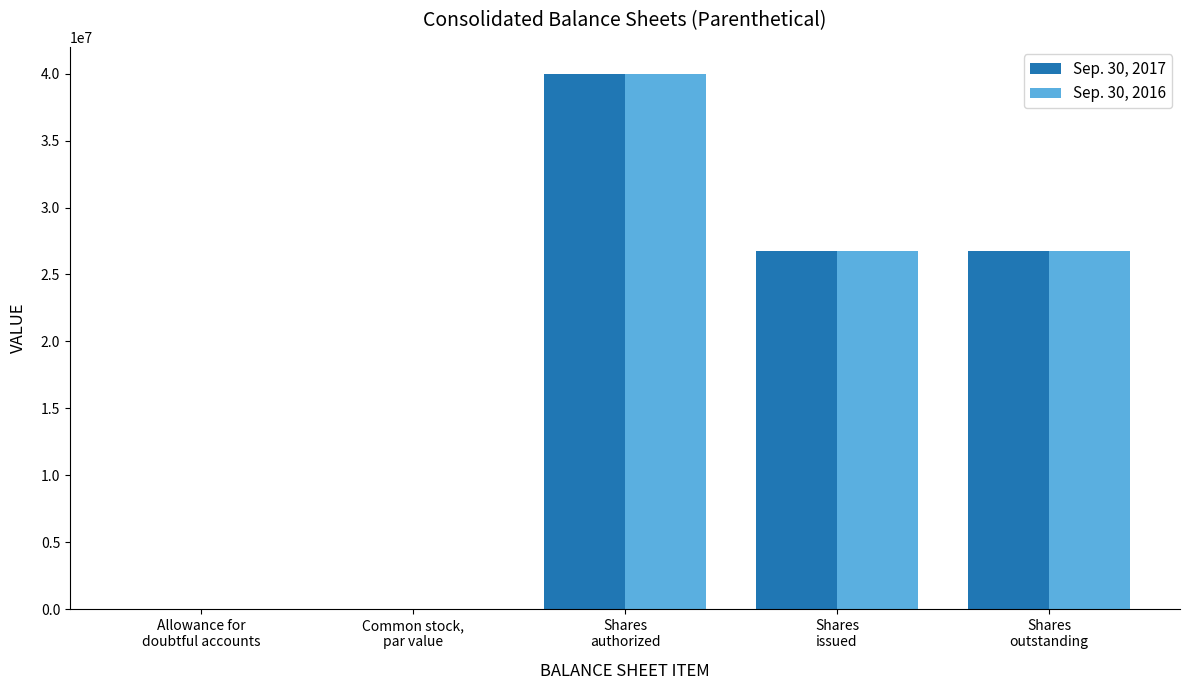

What is the maximum value for Sep. 30, 2016?

40000000.0